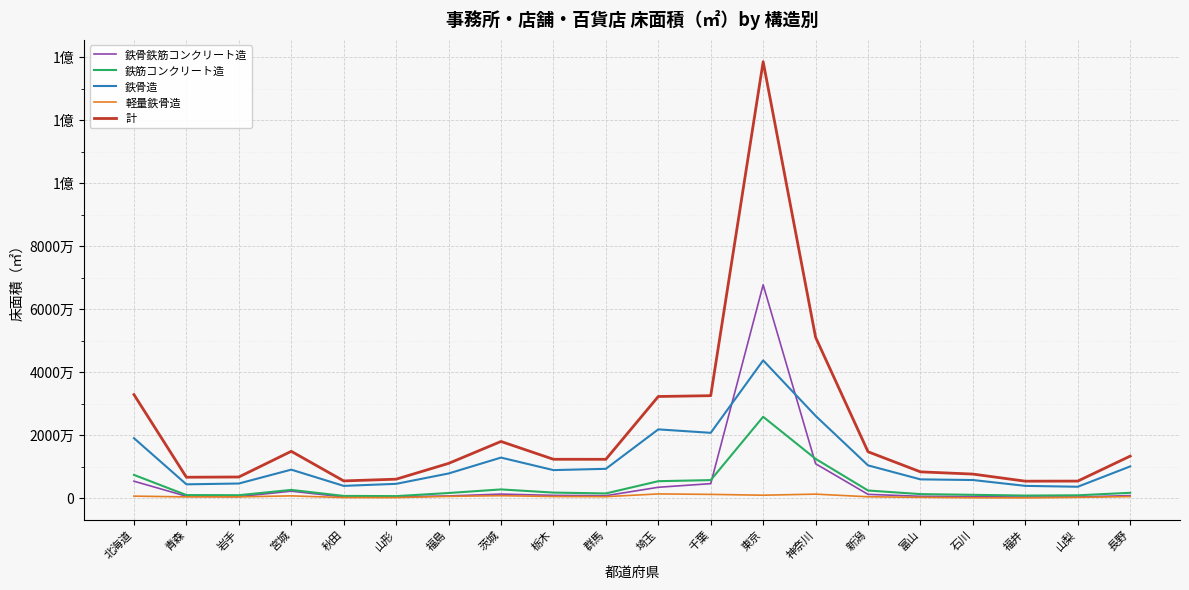

Does the chart have visible grid lines?

Yes